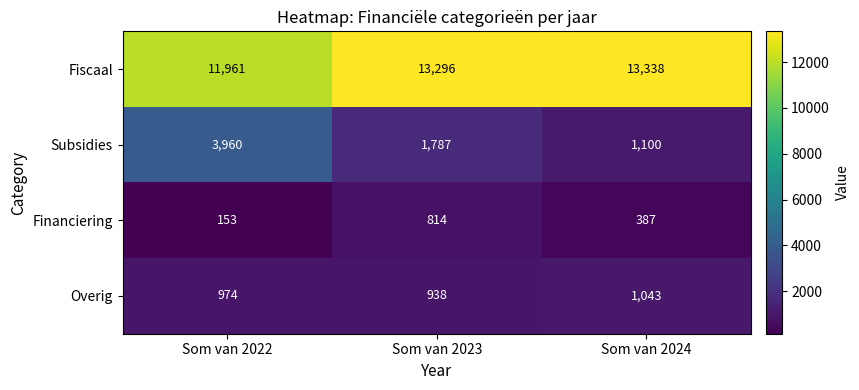

True or false: Fiscaal has a value of 16240 at Som van 2022.

False